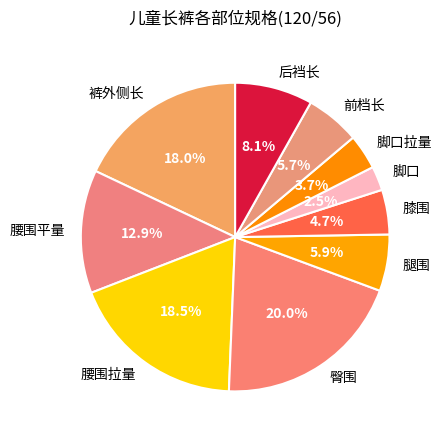

What is the largest slice in the pie chart?

臀围